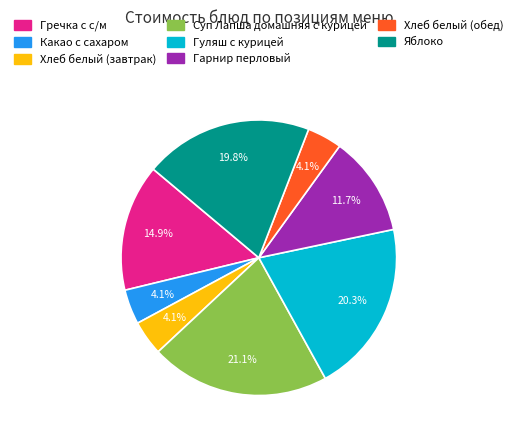

What is the largest slice in the pie chart?

Суп Лапша домашняя с курицей